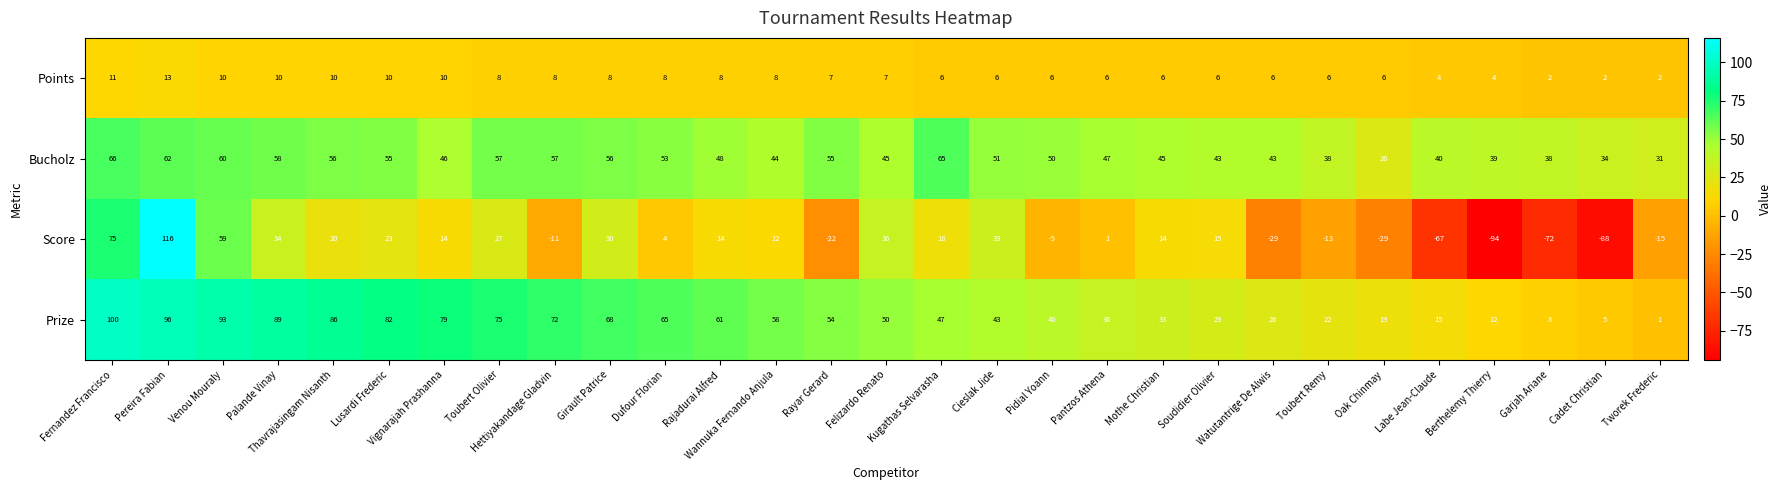

Rank the series at Felizardo Renato from highest to lowest value.

Prize, Bucholz, Score, Points